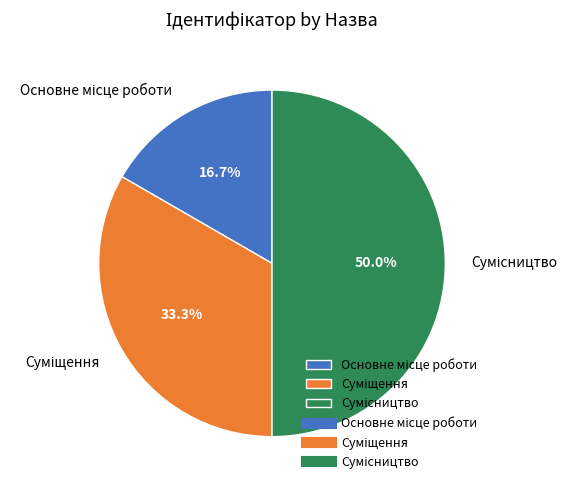

How many segments does this pie chart have?

3